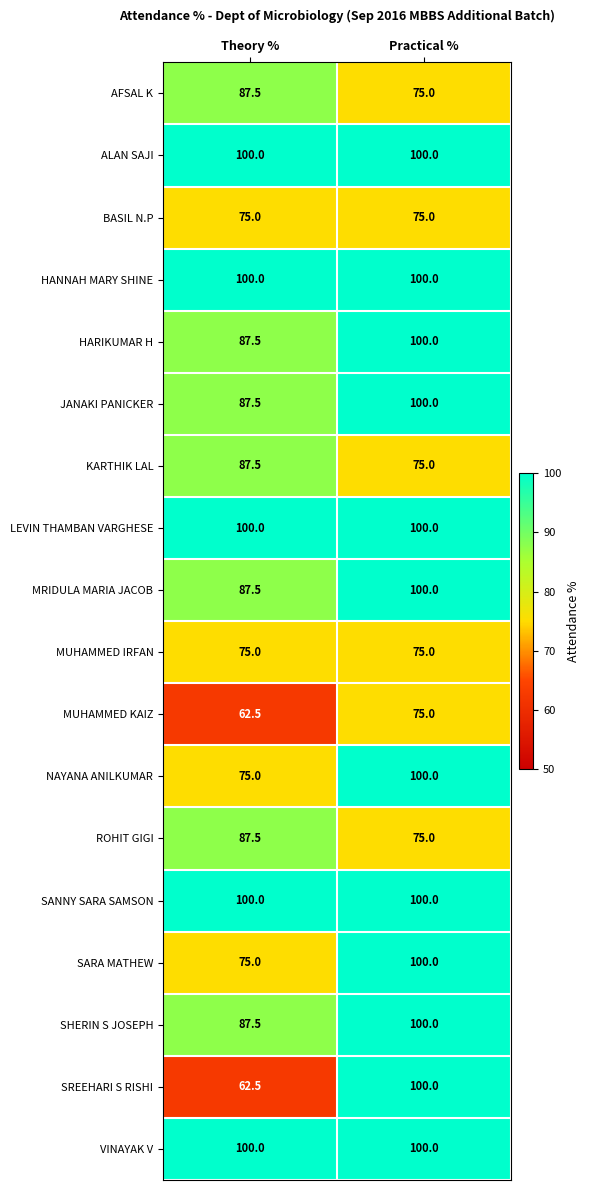

What is the approximate value of BASIL N.P at Practical %?

75.0